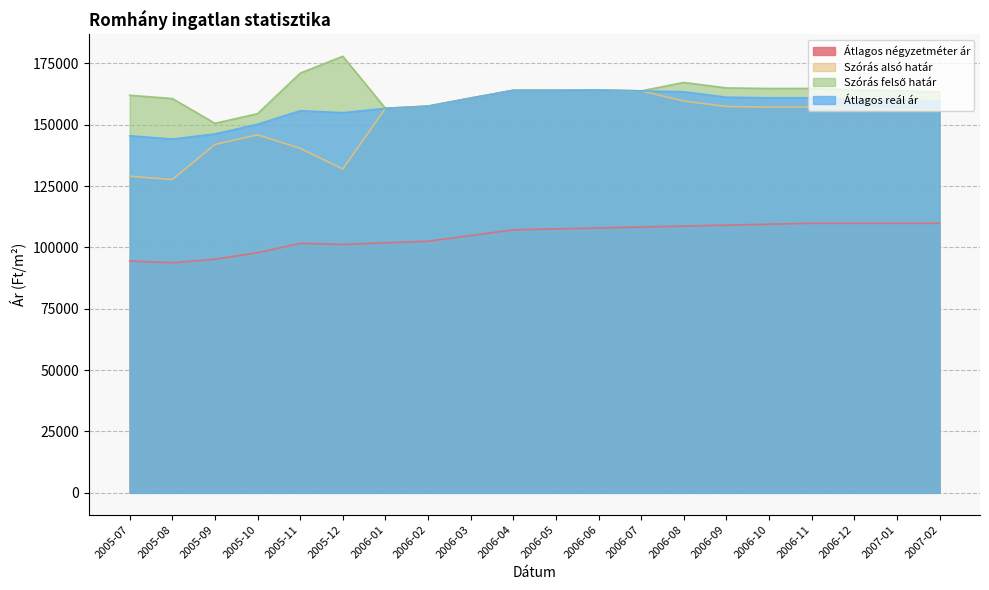

What is the minimum value shown in the chart?

93742